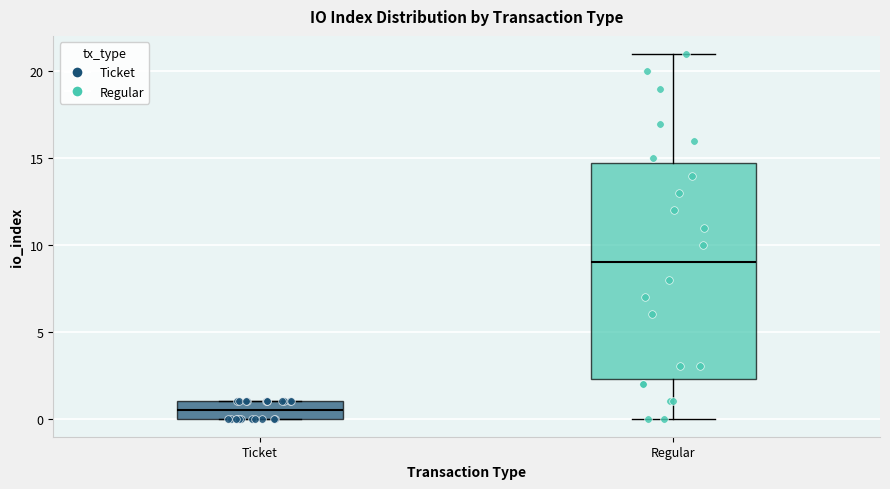

Which box's median line is the lowest?

Ticket